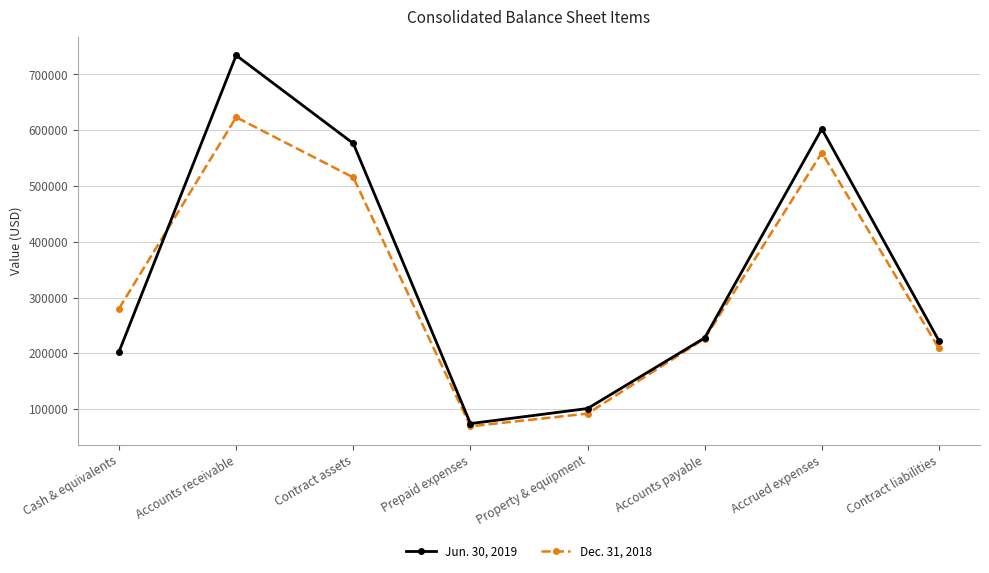

The value of Jun. 30, 2019 at Prepaid expenses is 73910. True or false?

True